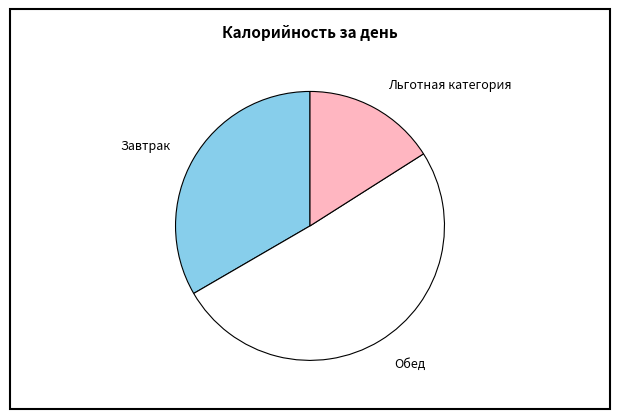

Rank the categories by value from lowest to highest.

Льготная категория, Завтрак, Обед